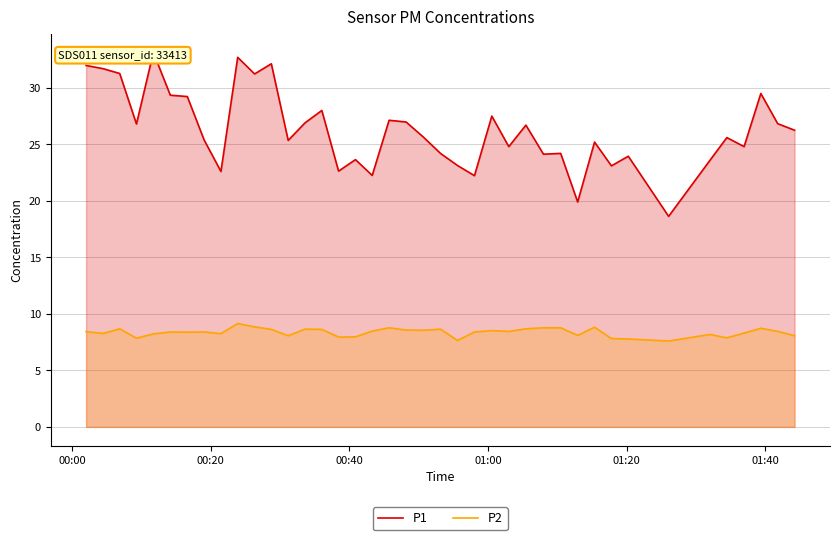

What are all the series names shown in the legend?

P1, P2